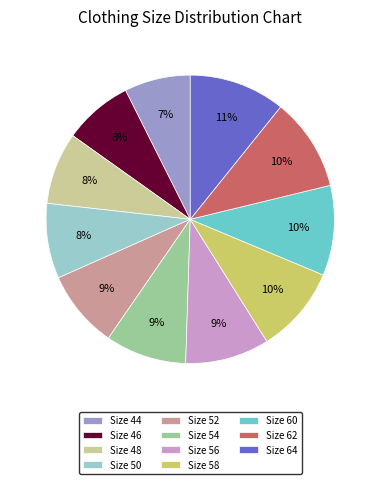

Is it true that Size 52 is 18% of the pie?

False